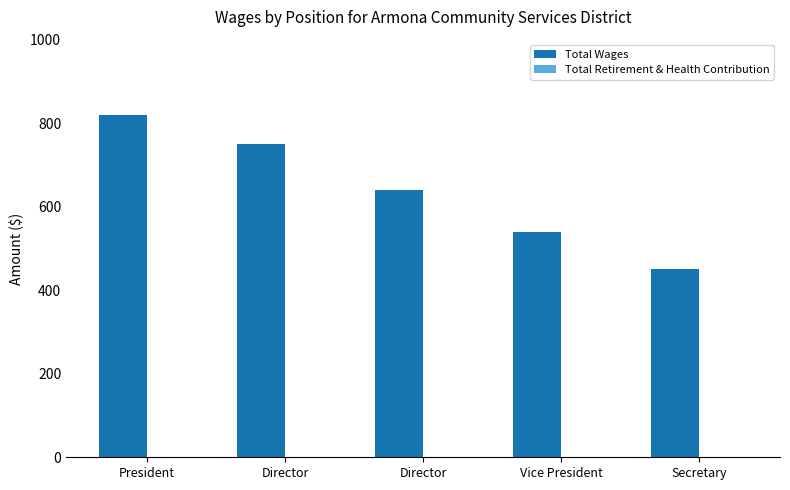

Reading right to left, list all the values displayed in this chart.

Total Wages: Secretary=450	Vice President=540	Director=640	Director=750	President=820
Total Retirement & Health Contribution: Secretary=0	Vice President=0	Director=0	Director=0	President=0